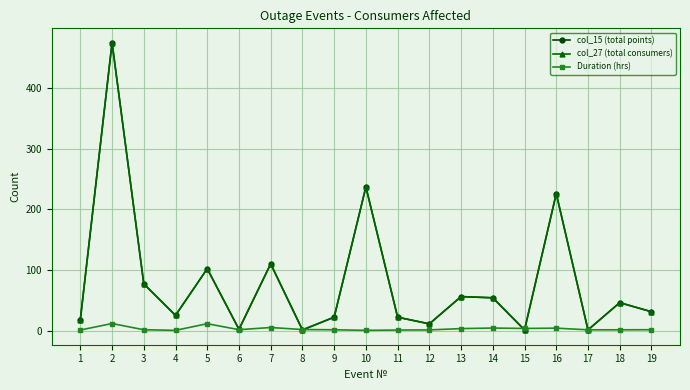

Reading right to left, extract all data points from this chart.

col_15 (total points): 31.0	46.0	1.0	226.0	1.0	54.0	56.0	11.0	22.0	237.0	22.0	1.0	110.0	2.0	102.0	25.0	77.0	475.0	18.0
col_27 (total consumers): 31.0	46.0	1.0	226.0	1.0	54.0	56.0	11.0	22.0	237.0	22.0	1.0	110.0	2.0	102.0	25.0	77.0	475.0	18.0
Duration (hrs): 1.3	1.2	1.2	3.9	3.4	4.1	3.2	1.0	0.8	0.3	1.2	1.6	5.0	1.4	11.2	0.3	1.3	11.6	0.8